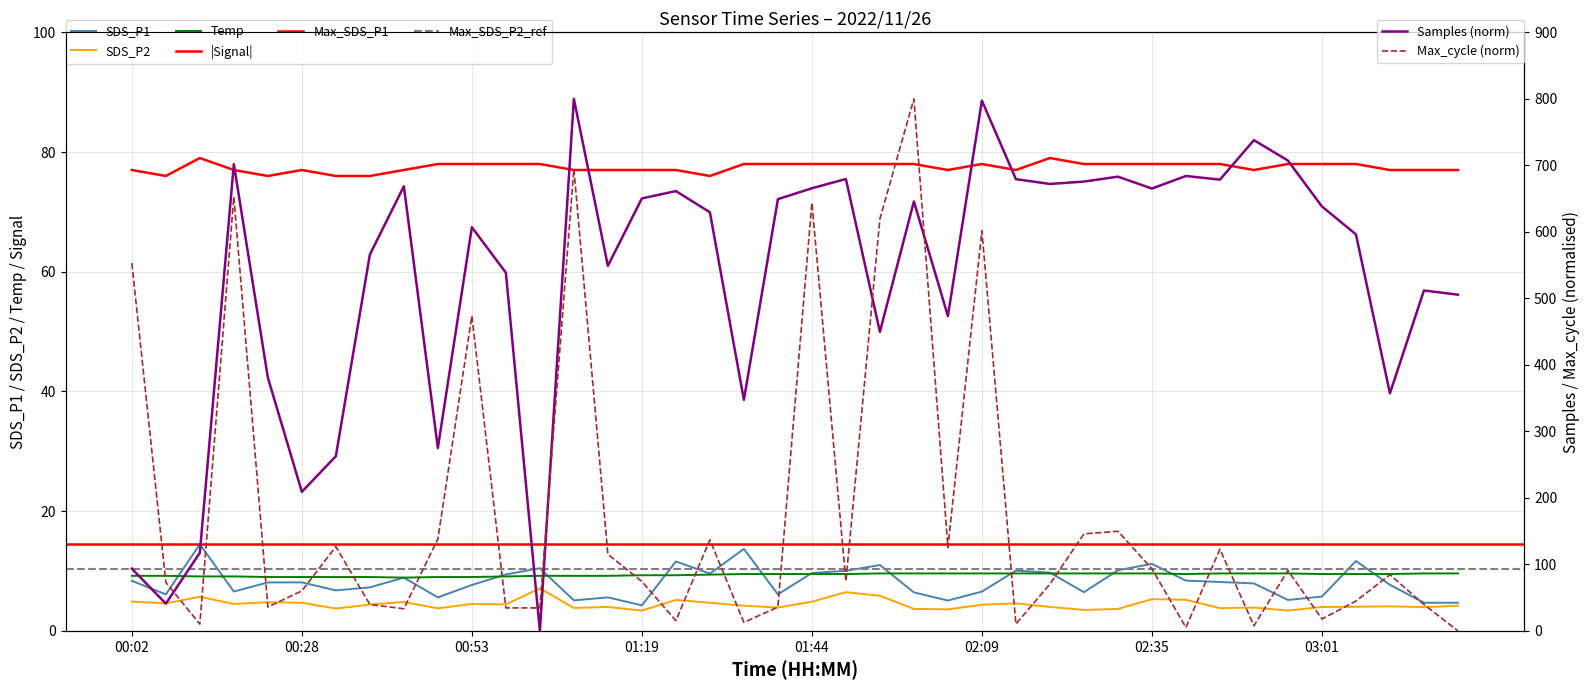

List the series in order of their peak value, lowest first.

SDS_P2, Temp, SDS_P1, Signal, Samples, Max_cycle